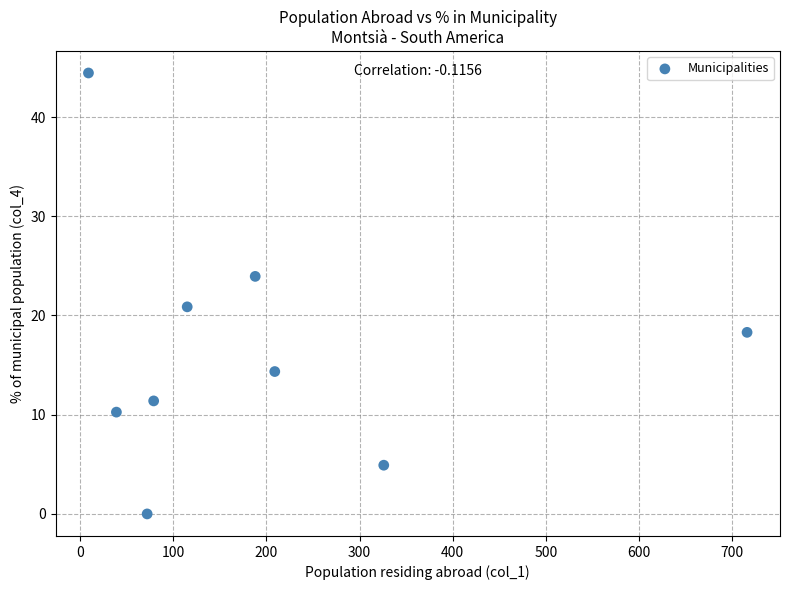

What Y value in the scatter plot is closest to 22?

20.9